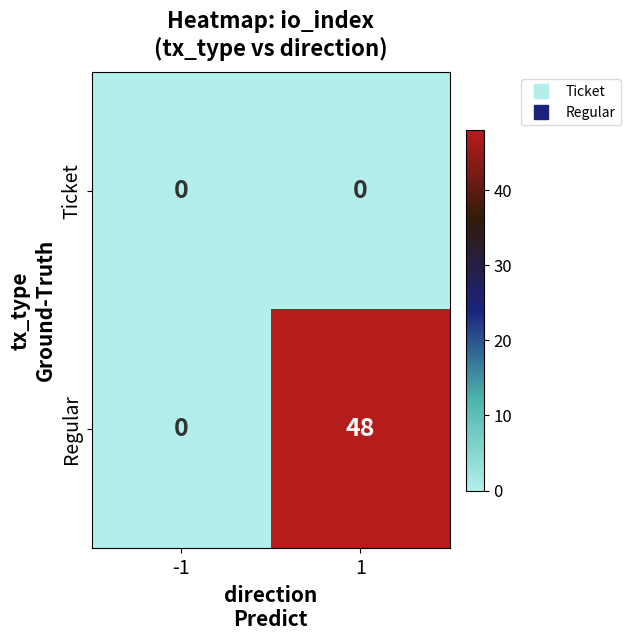

List the series in order of their peak value, highest first.

Regular, Ticket